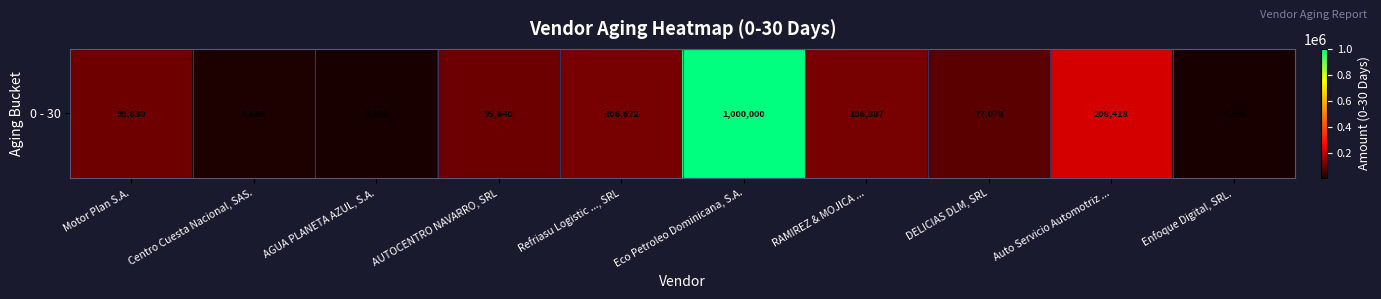

What is the difference between the values at RAMIREZ & MOJICA ... and Refriasu Logistic ..., SRL?

214.6